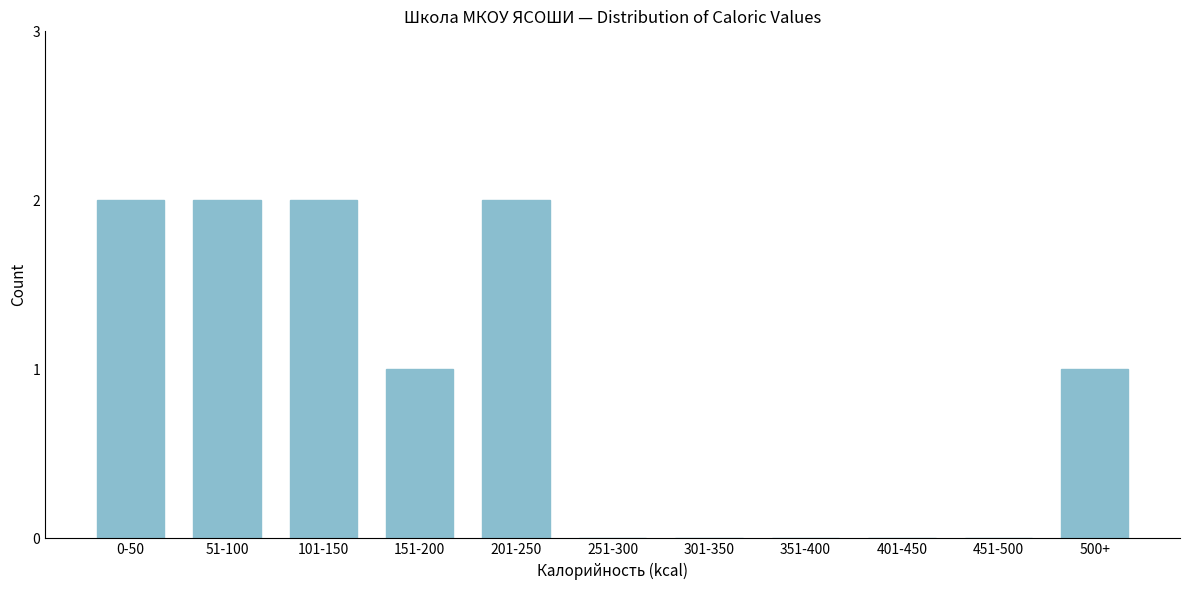

Reading left to right, what are all the values shown in this chart?

0-50=2	51-100=2	101-150=2	151-200=1	201-250=2	251-300=0	301-350=0	351-400=0	401-450=0	451-500=0	500+=1